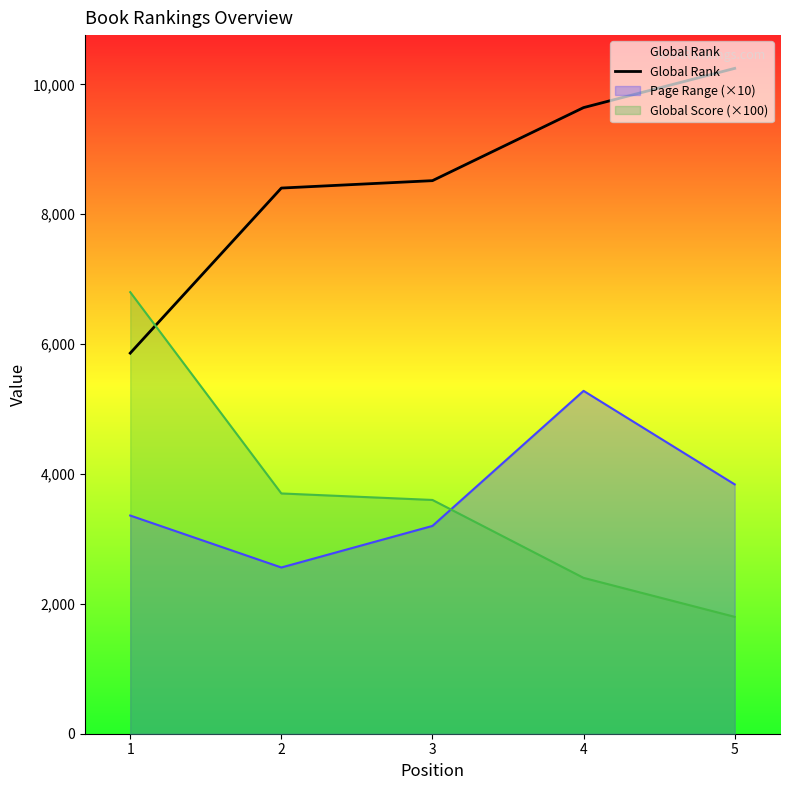

Rank the categories by value from highest to lowest.

5, 4, 3, 2, 1